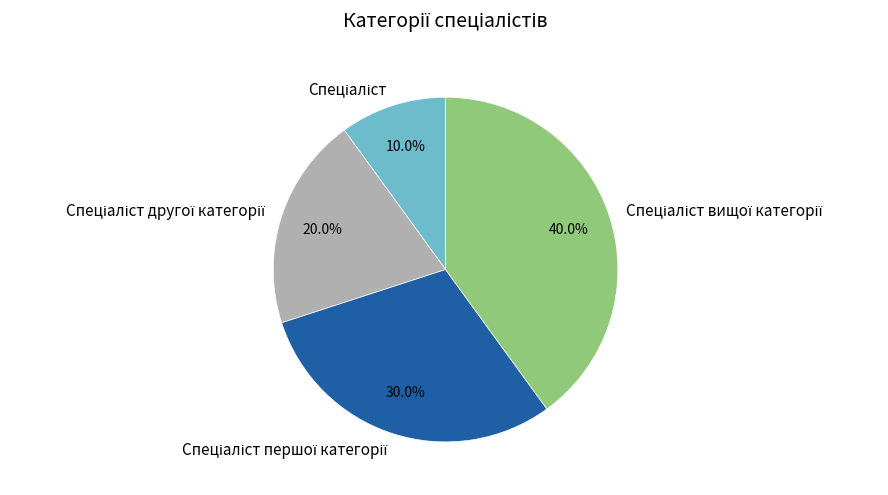

Does any single category account for the majority?

No